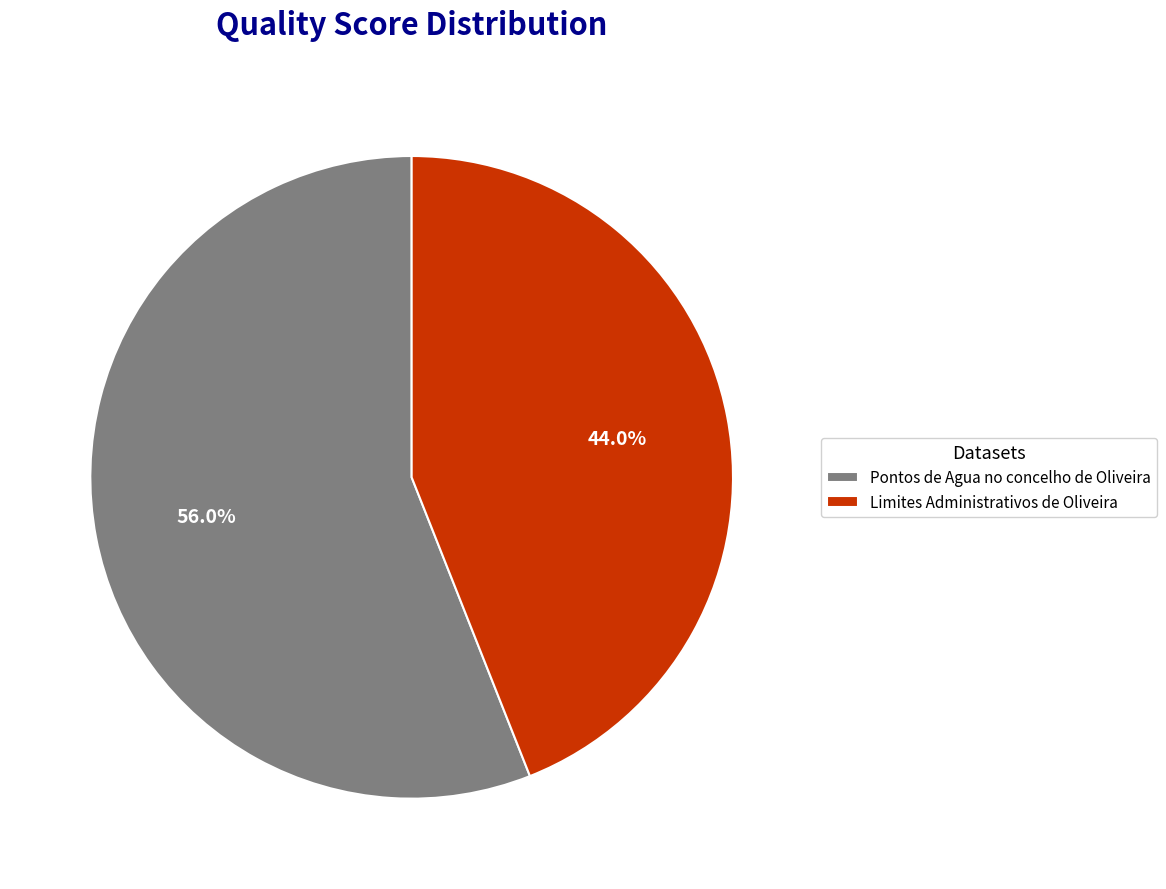

How many segments does this pie chart have?

2